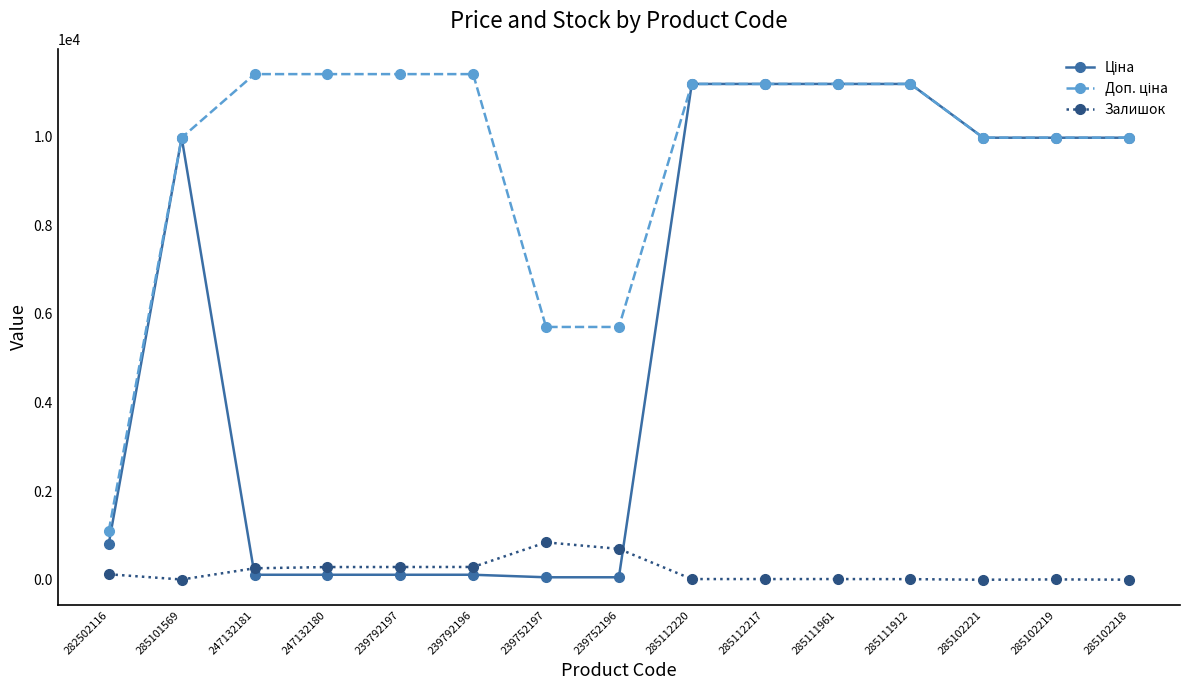

At how many categories does at least one series exceed 9703?

12